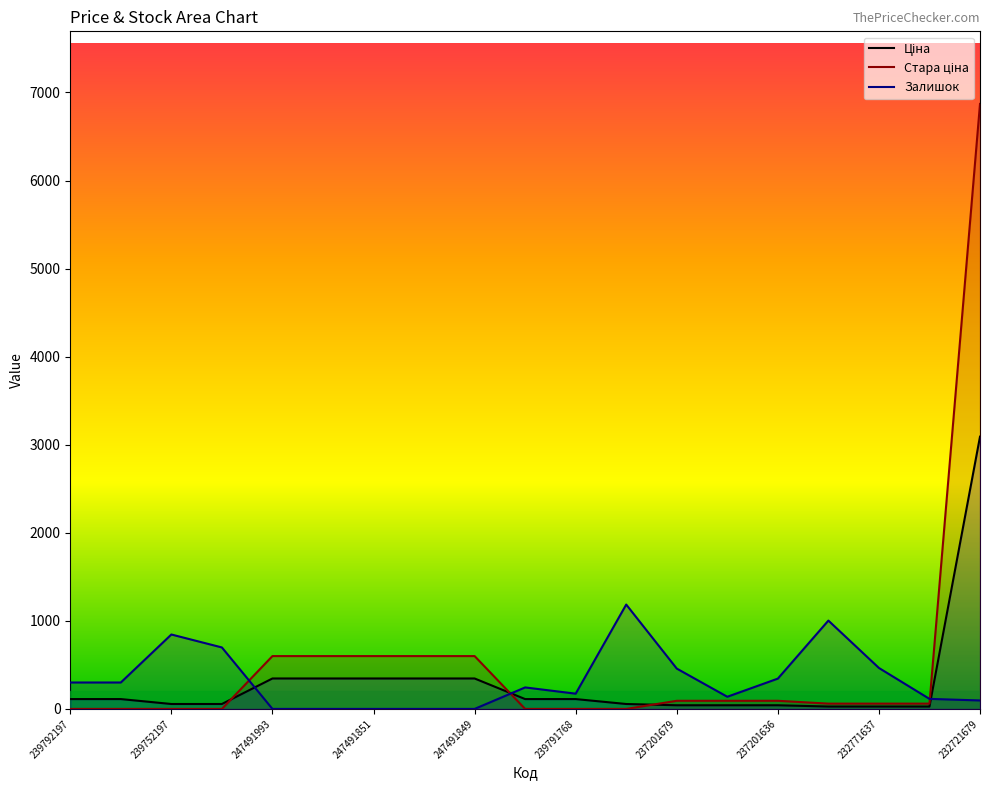

At which category is the sum across all series the highest?

232721679